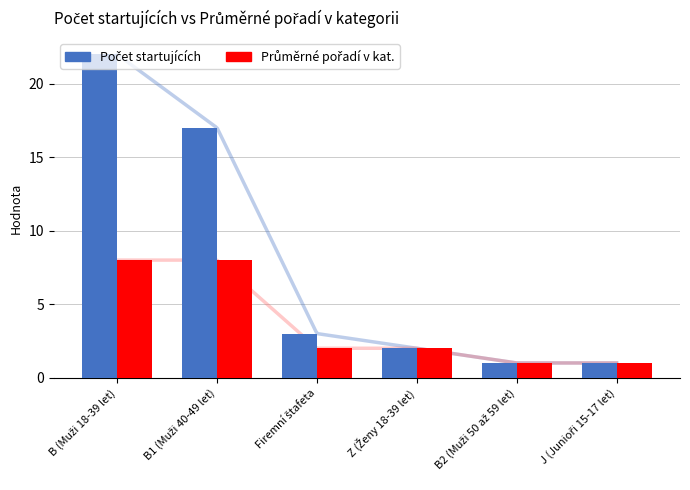

What is the difference between the maximum and second lowest values in the Průměrné pořadí v kat. series?

7